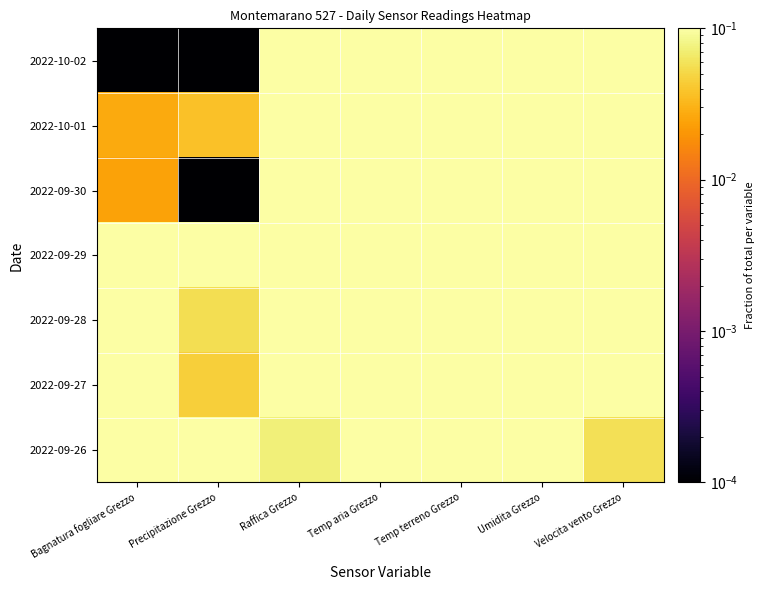

What is the total value across all series at Velocita vento Grezzo?

1.0